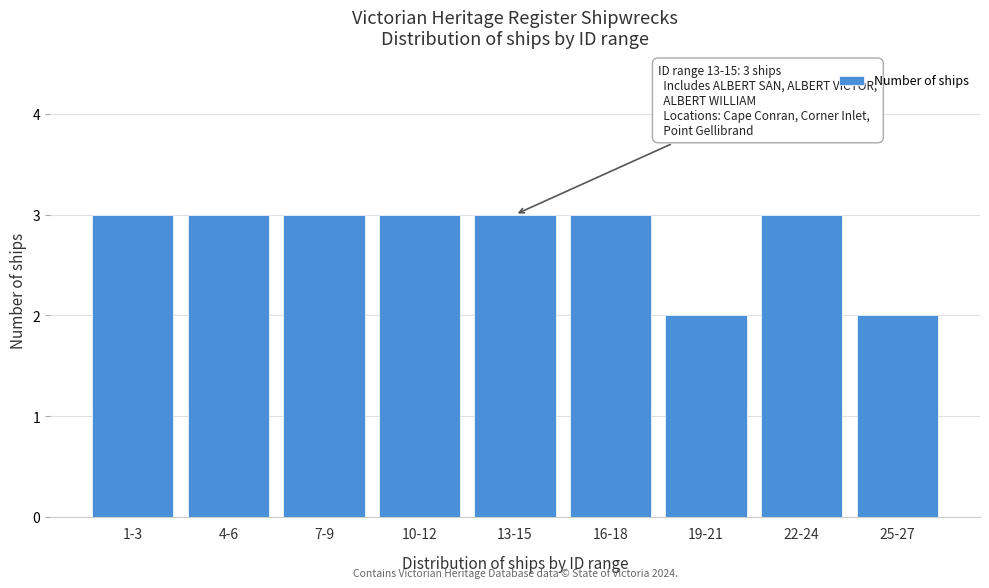

Reading left to right, what are all the values shown in this chart?

3	3	3	3	3	3	2	3	2